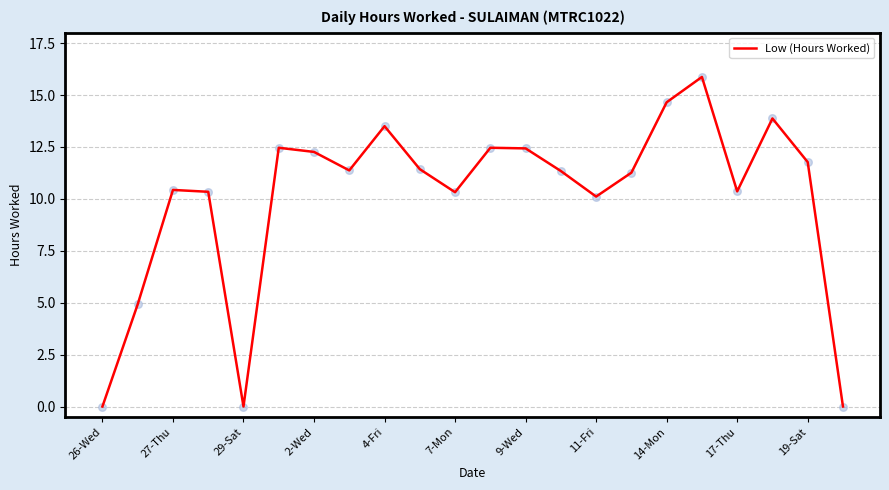

What is the difference between the maximum and minimum values?

15.9